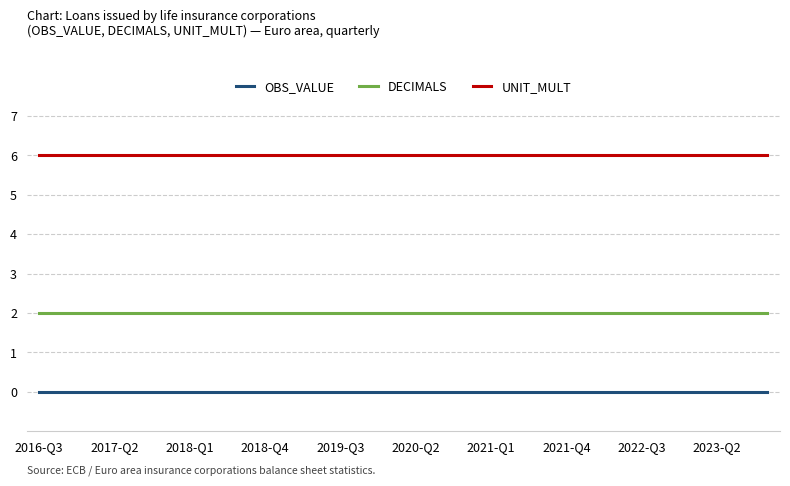

List the series in order of their overall mean, highest first.

UNIT_MULT, DECIMALS, OBS_VALUE